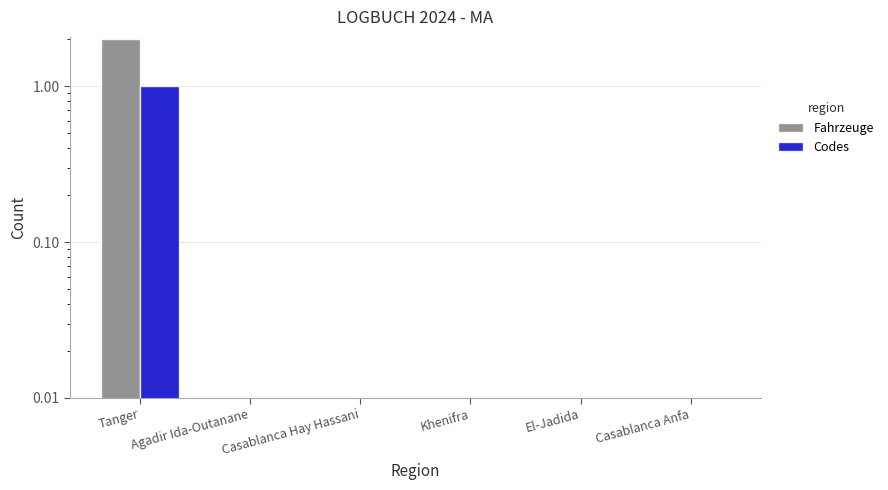

True or false: Codes has a value of 0 at Casablanca Anfa.

True